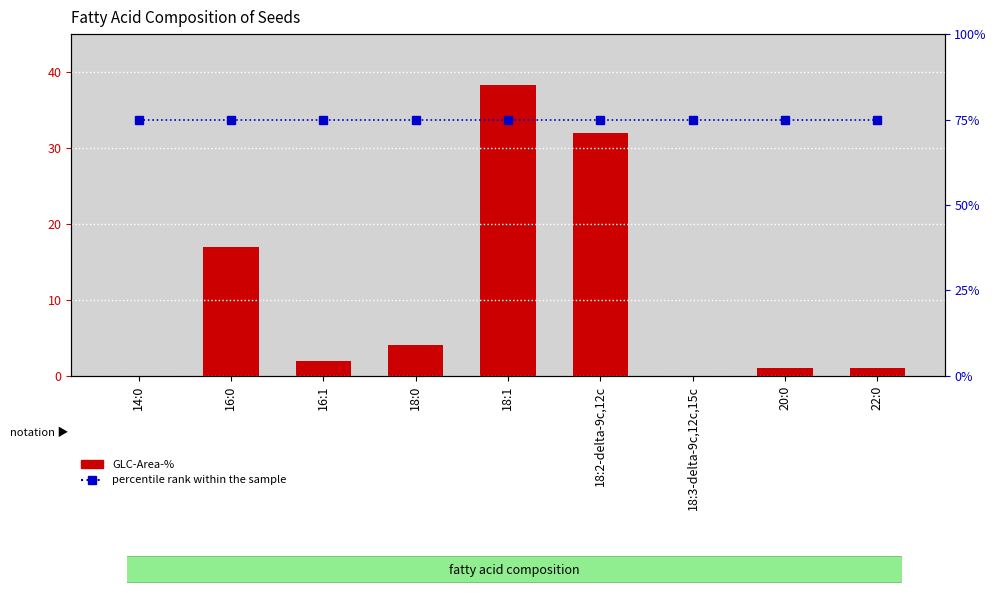

Does the chart contain any negative values?

No